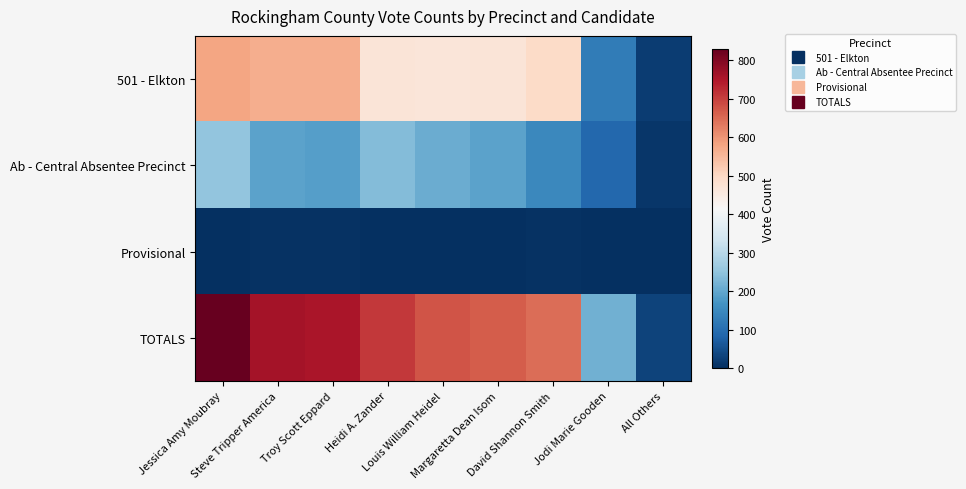

What is the maximum value shown in the chart?

830